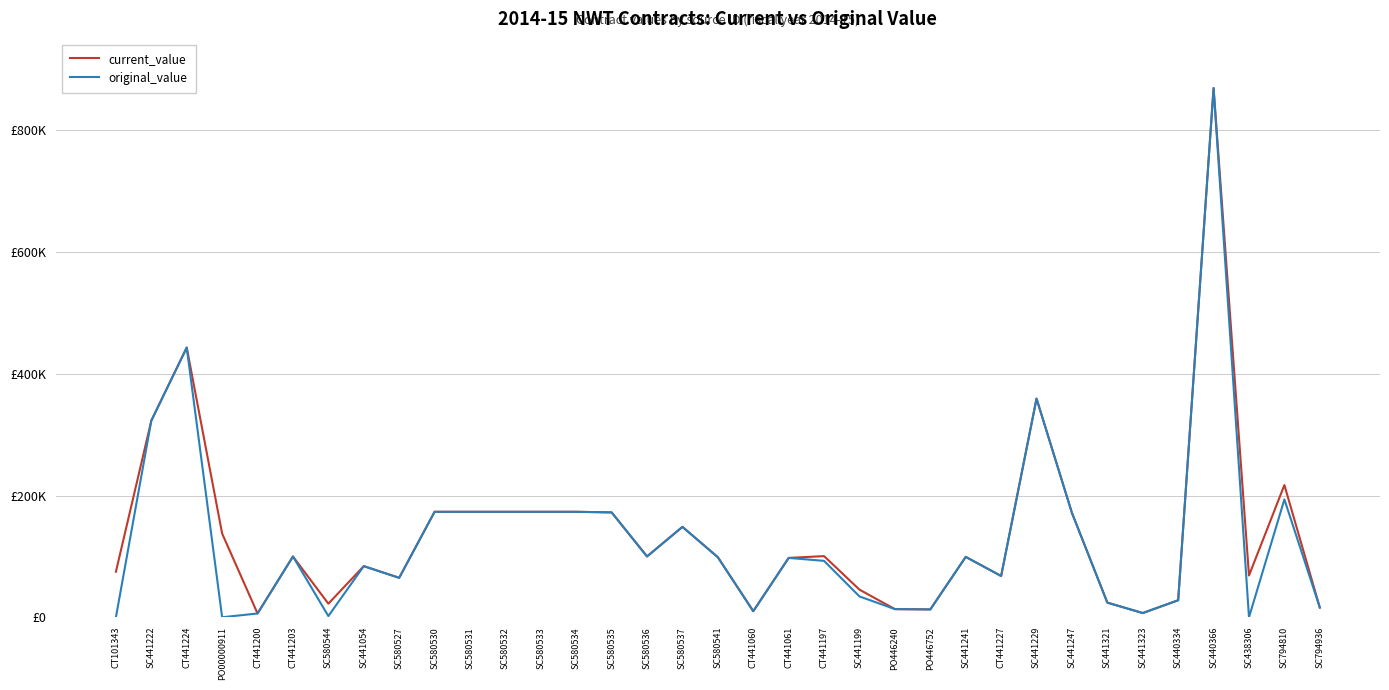

Is this an area chart (filled region under the line)?

No